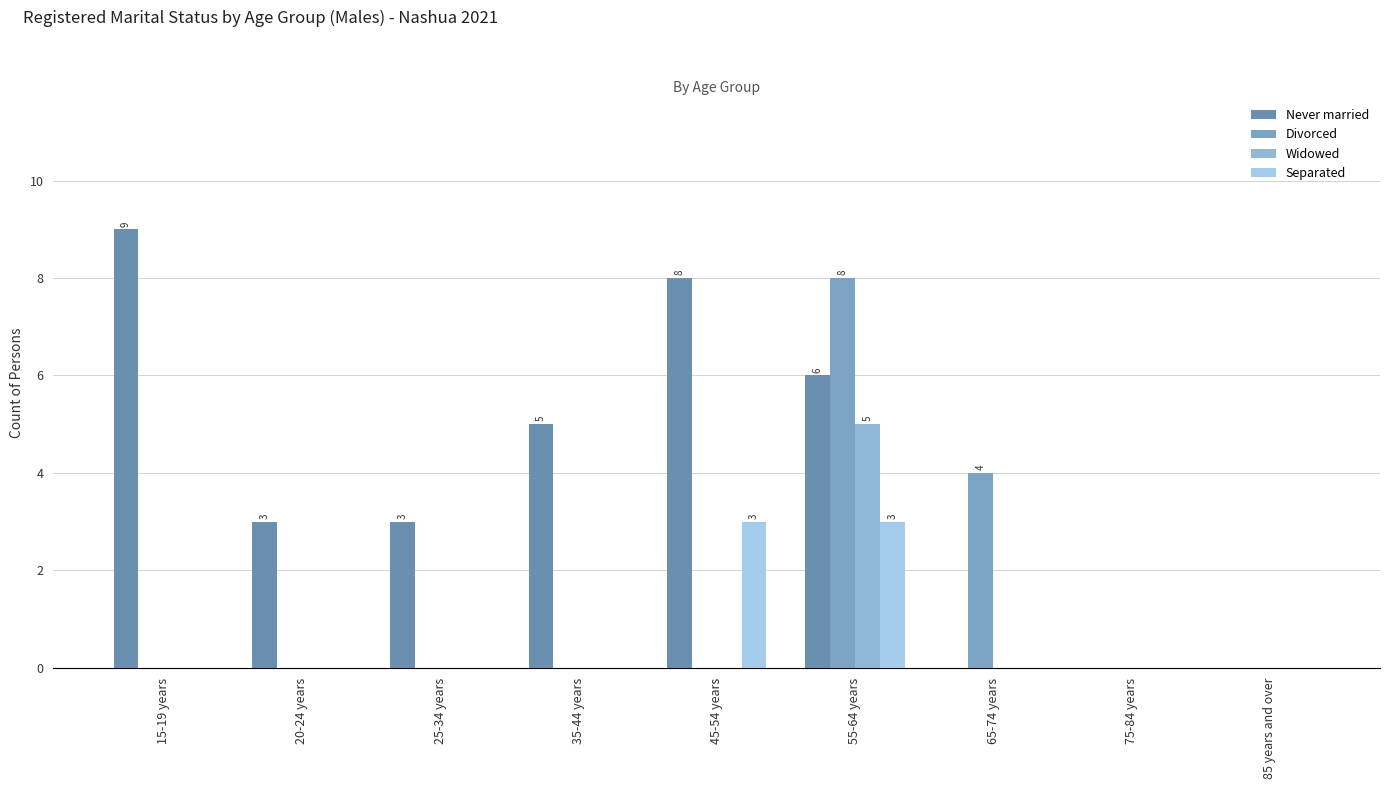

Which category has the highest value in the Divorced series?

55-64 years